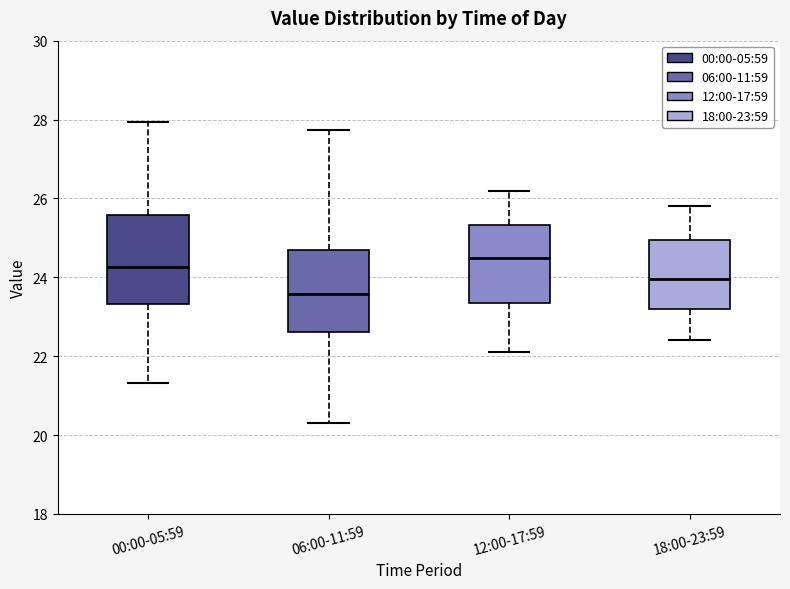

Where is the upper edge of the box for 06:00-11:59 on the y-axis? The values are not printed on the chart, so give them approximately, as read against the axis.

24.6